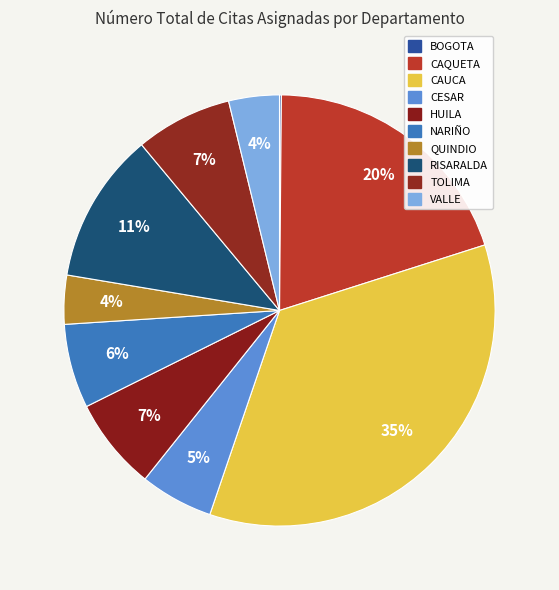

How many segments does this pie chart have?

10